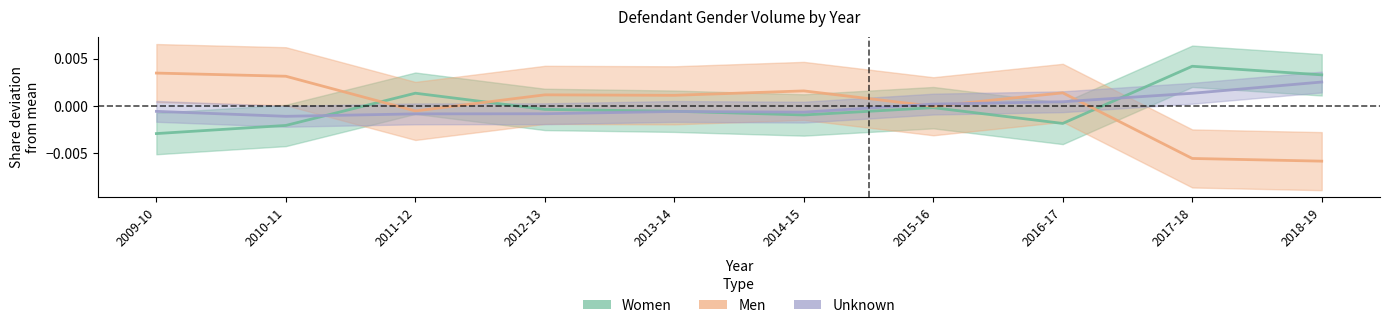

The Women series shows 0.0 at 2017-18. True or false?

False